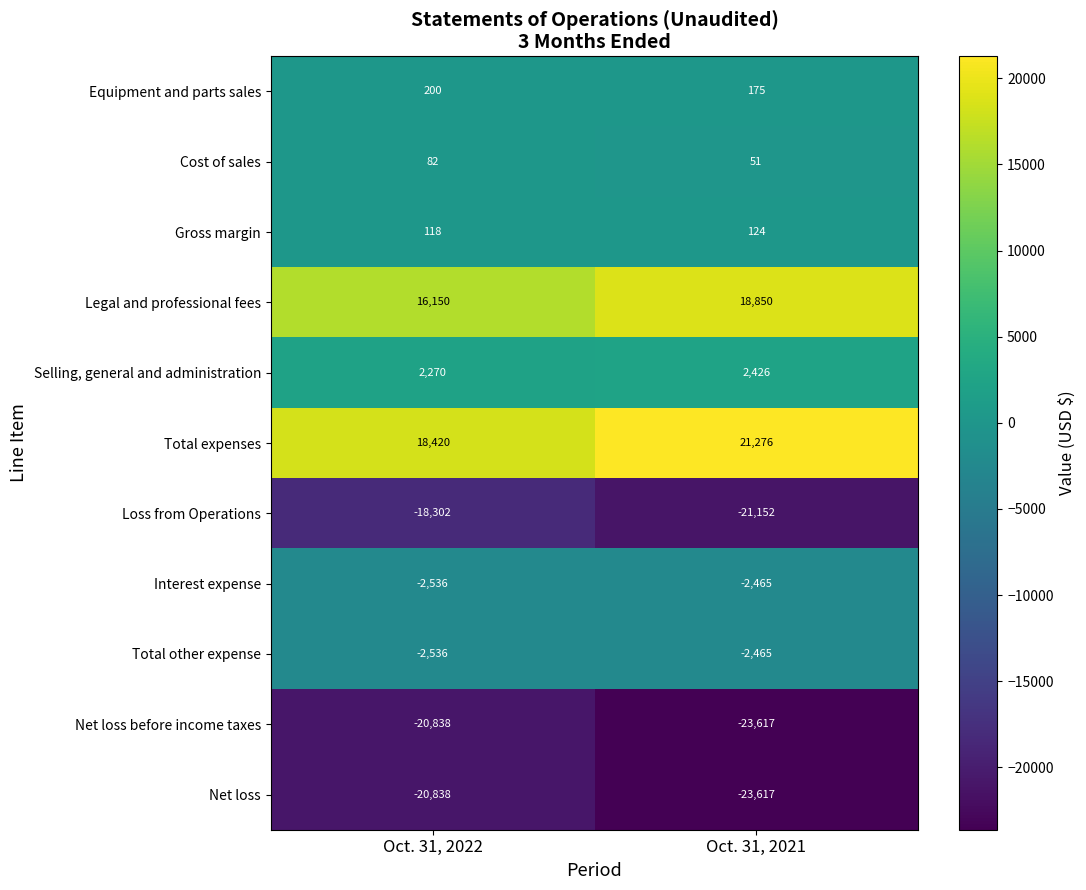

At which category is the sum across all series the highest?

Oct. 31, 2022